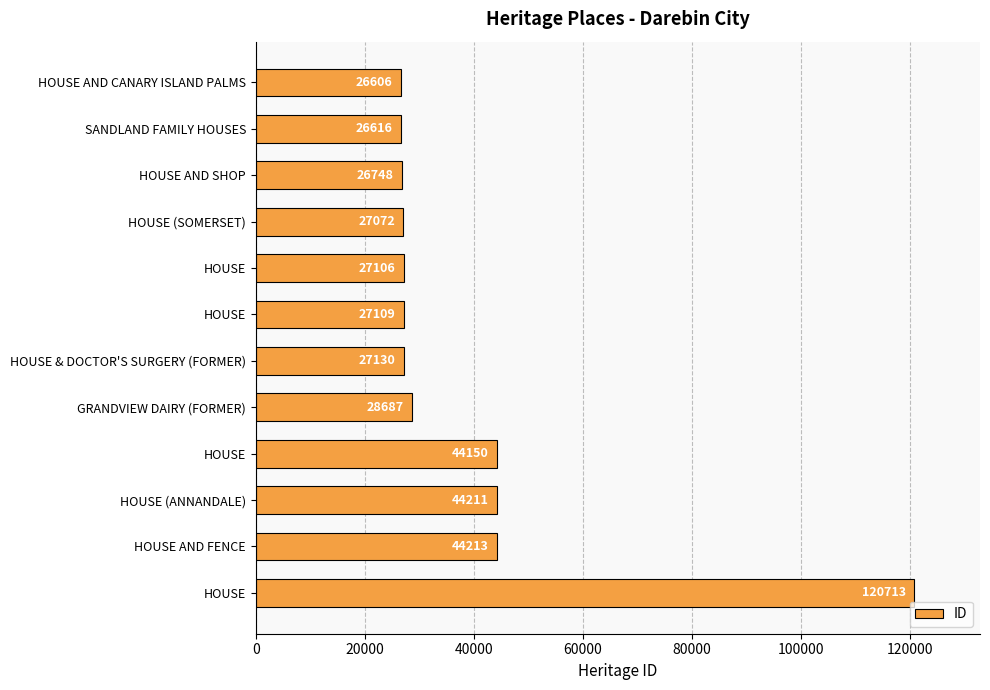

How many series are shown in this chart?

1